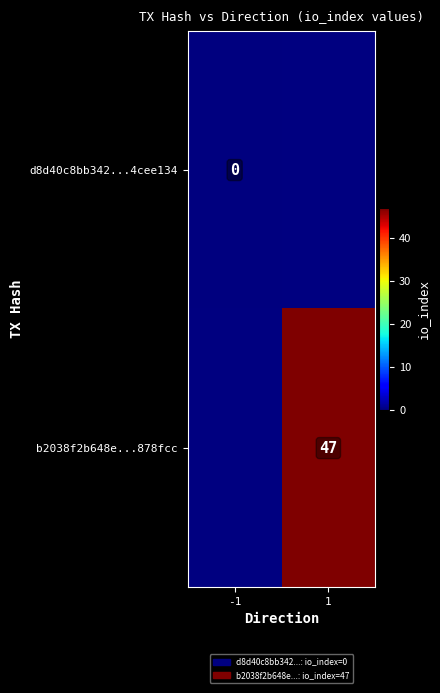

Between 1 and -1, which is larger?

-1